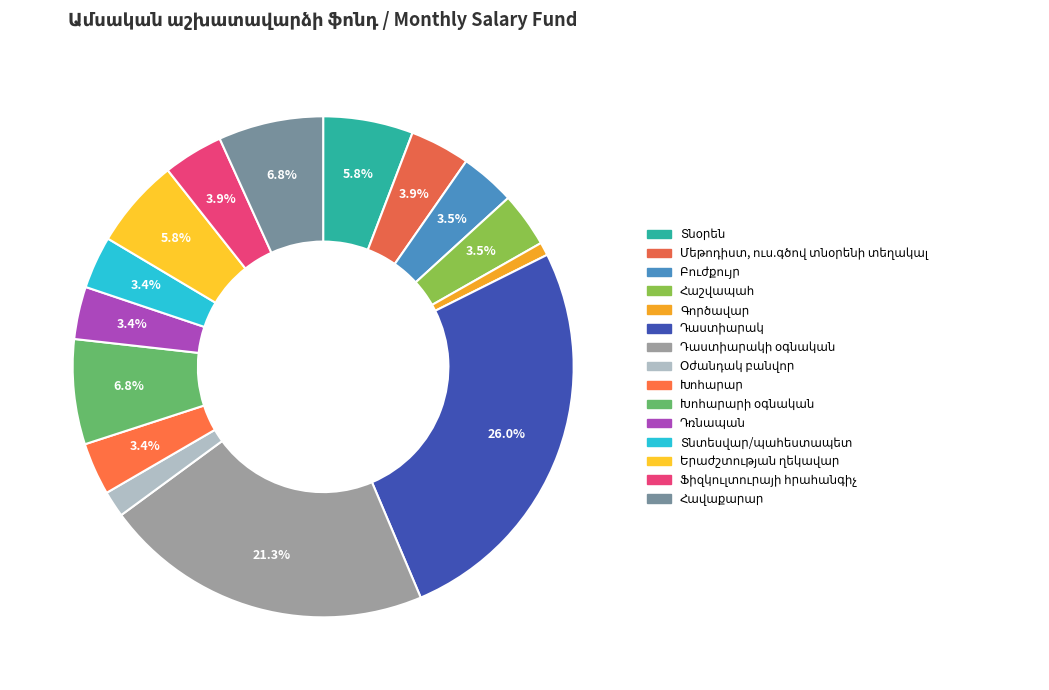

Count the number of slices in the pie.

15